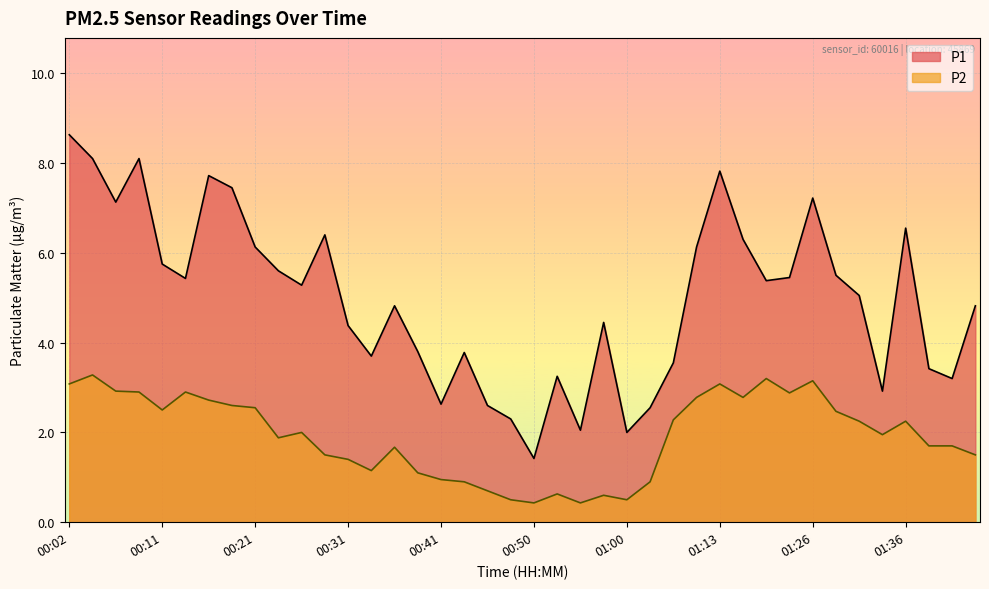

True or false: P2 and P1 cross at least once.

False